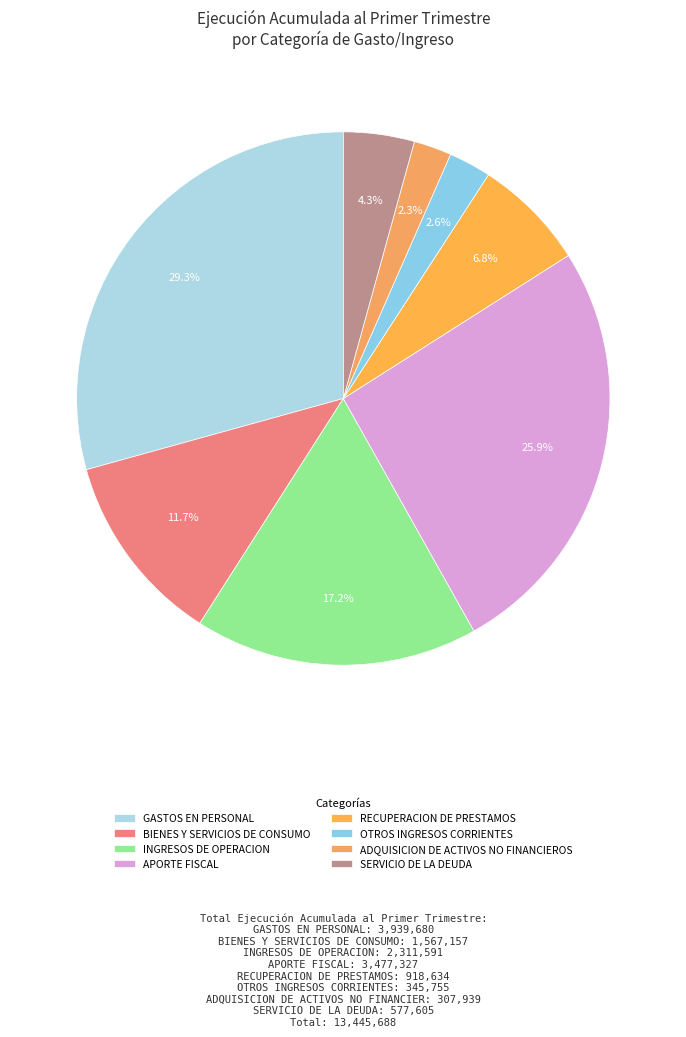

How many segments does this pie chart have?

8